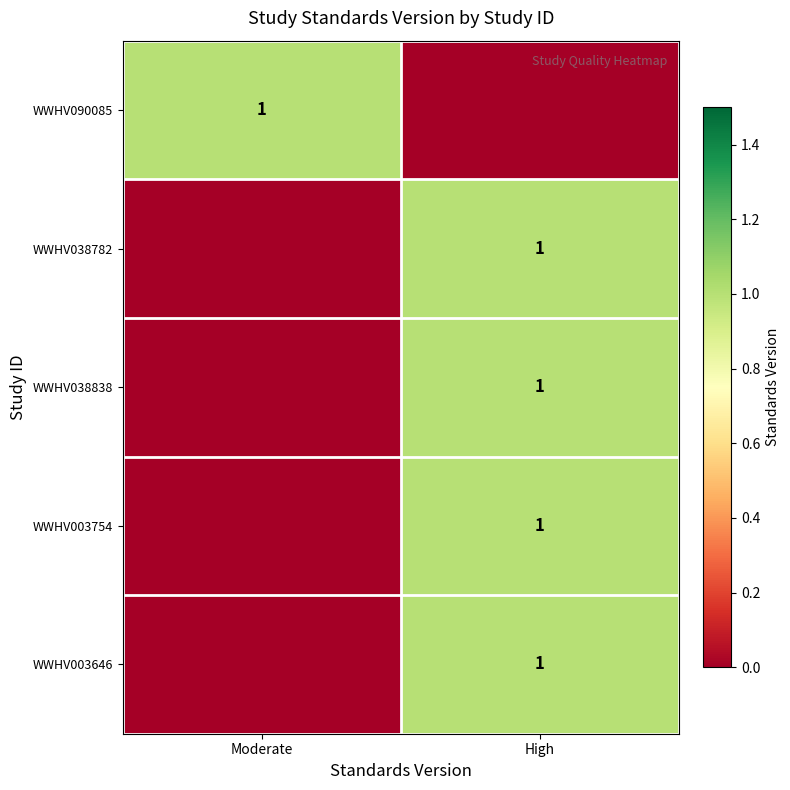

True or false: WWHV003754 has a value of 1 at High.

True